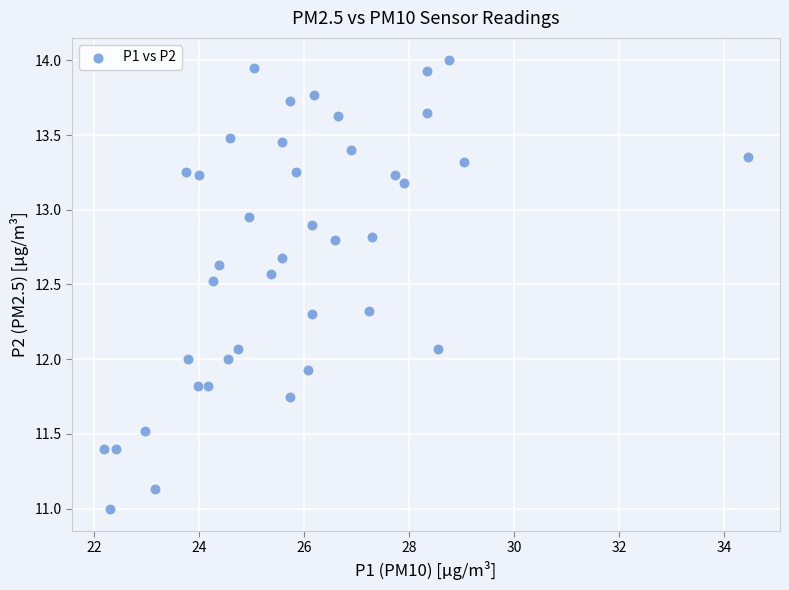

What is the range of Y values (max minus min)?

3.0